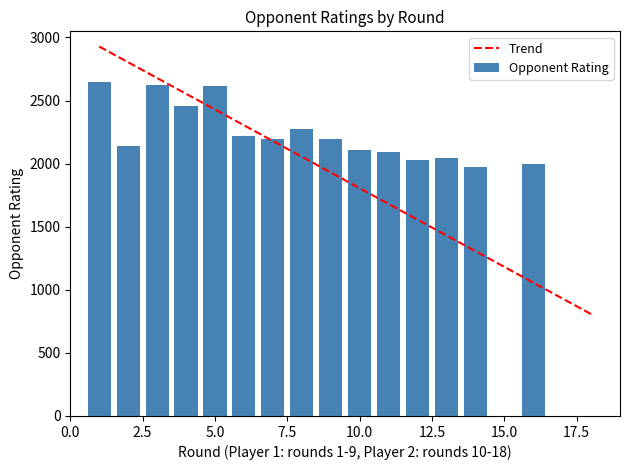

What is the sum of all Opponent Rating values?

33622